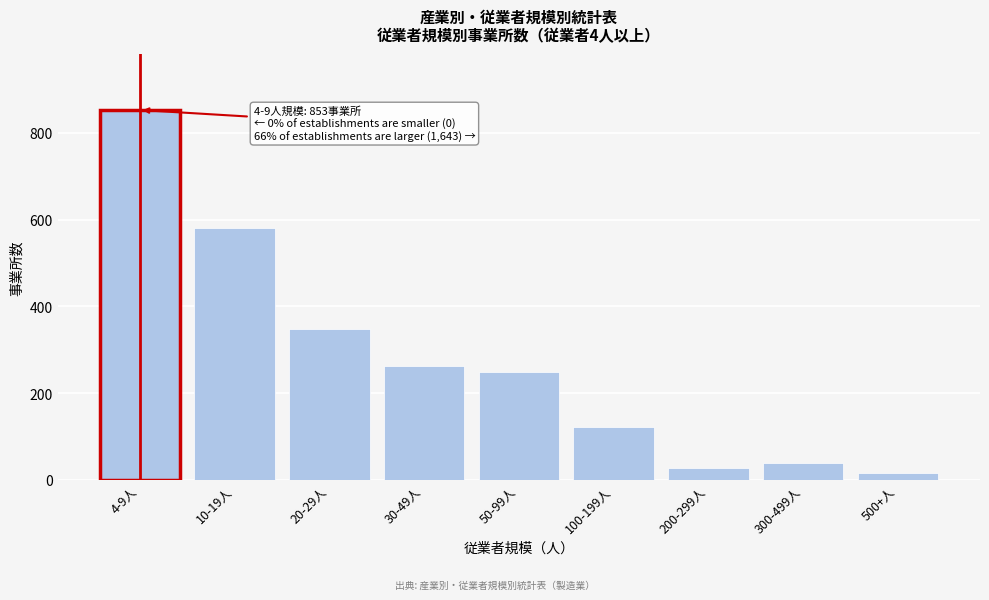

Reading left to right, transcribe all the data shown in this chart.

853	582	347	262	248	121	28	40	15